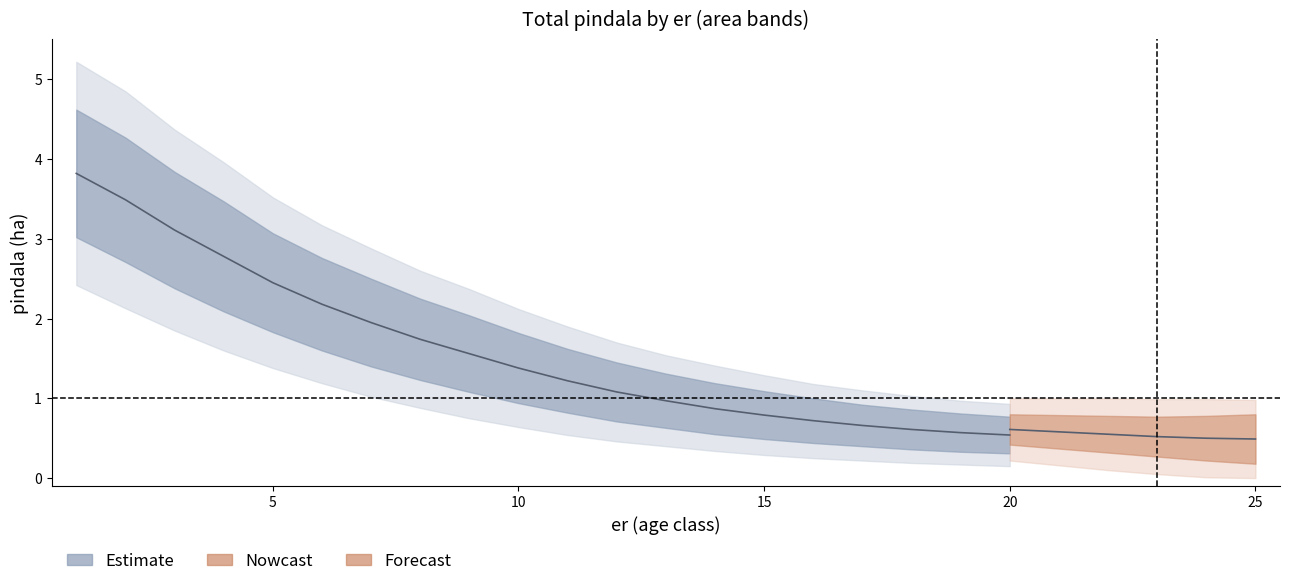

Where is lower_80 nearest to the value 1?

10